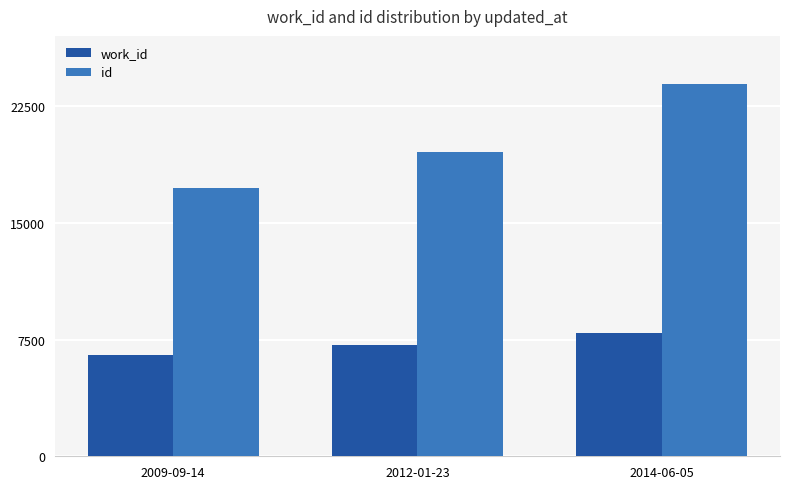

At which label is id closest to 20572?

2012-01-23